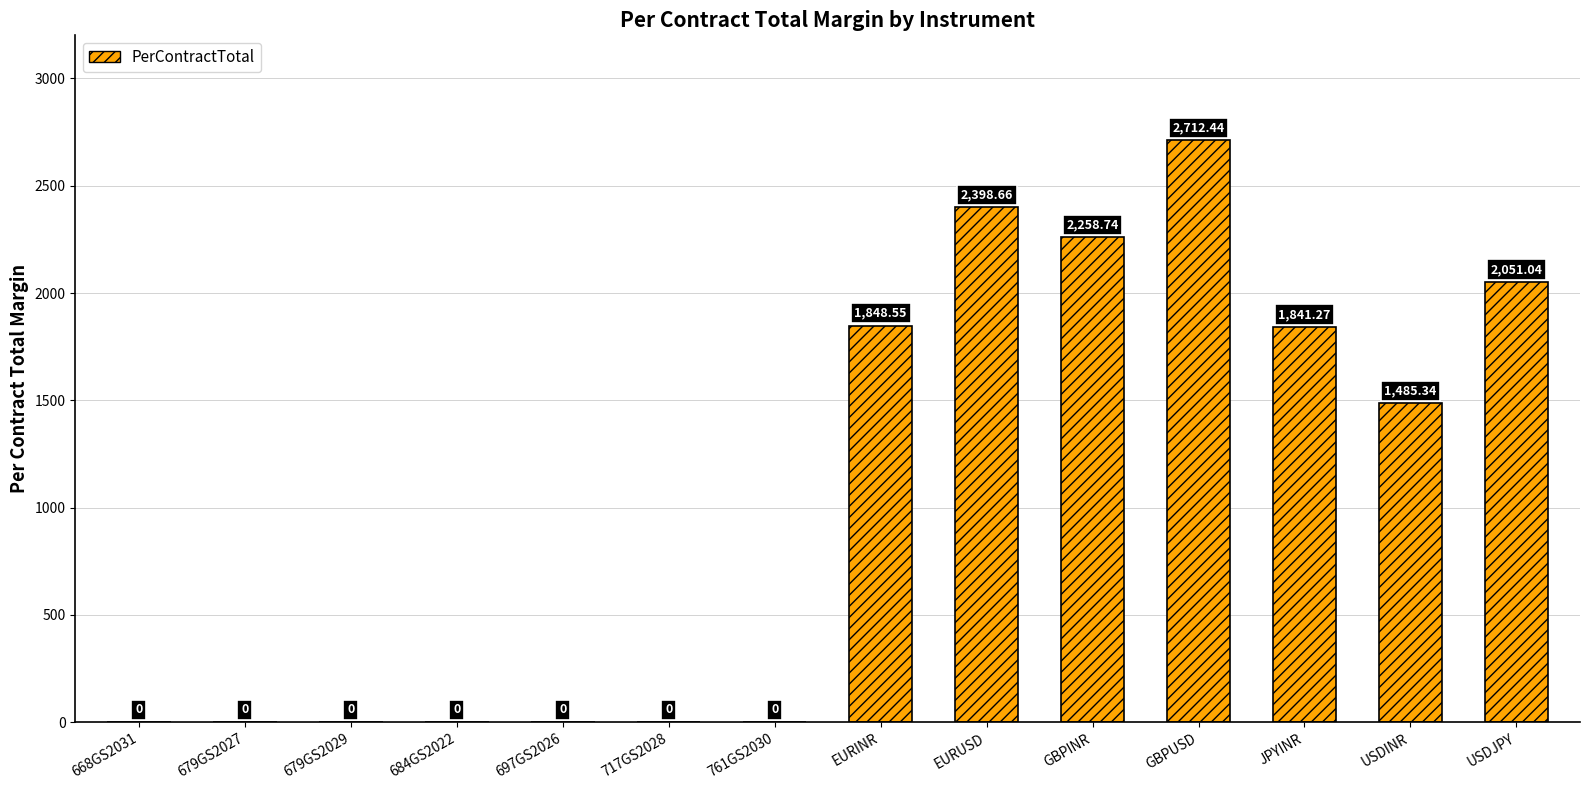

Where is the data nearest to the value 1356?

USDINR